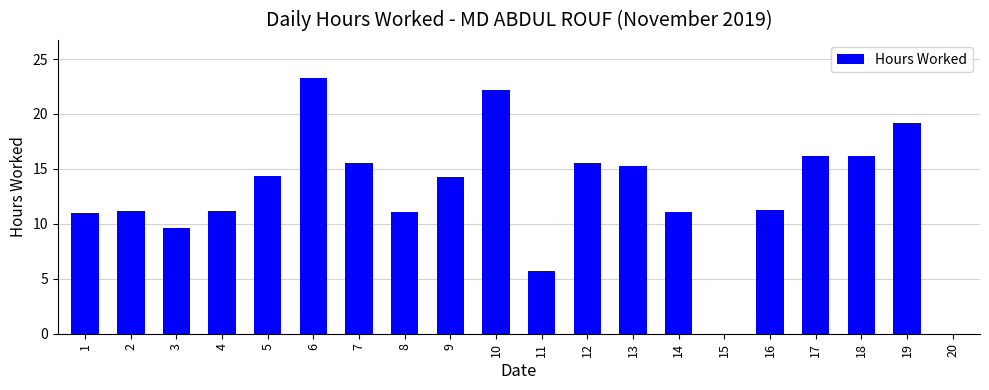

What is the sum of all values?

254.0